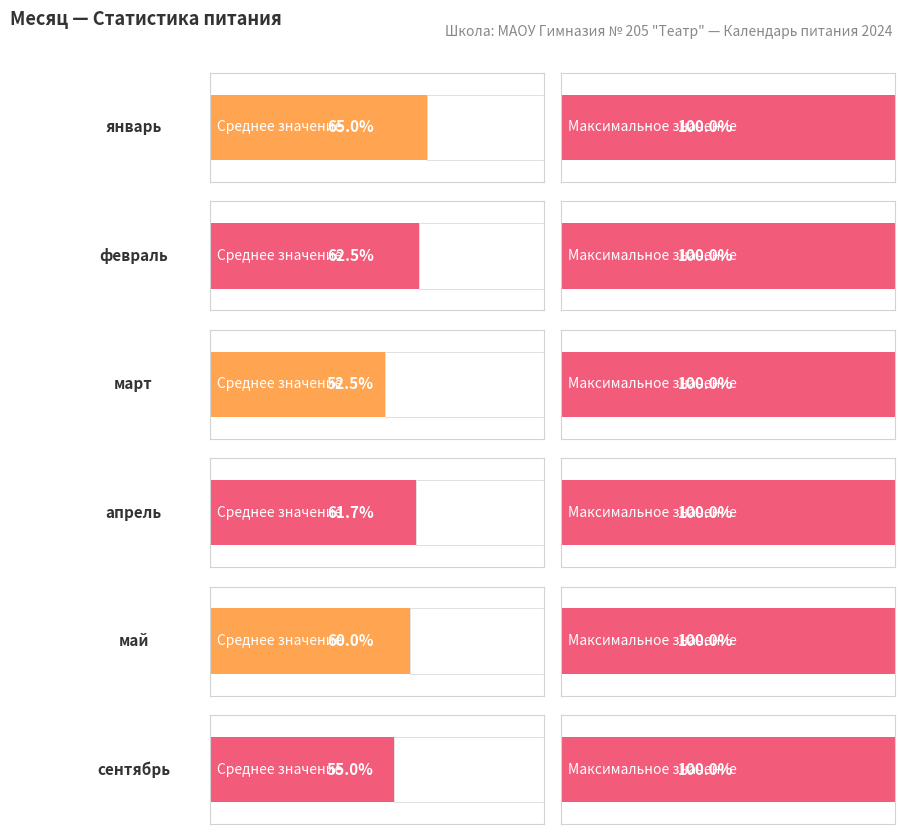

What is the label of the 3rd bar from the left?

март